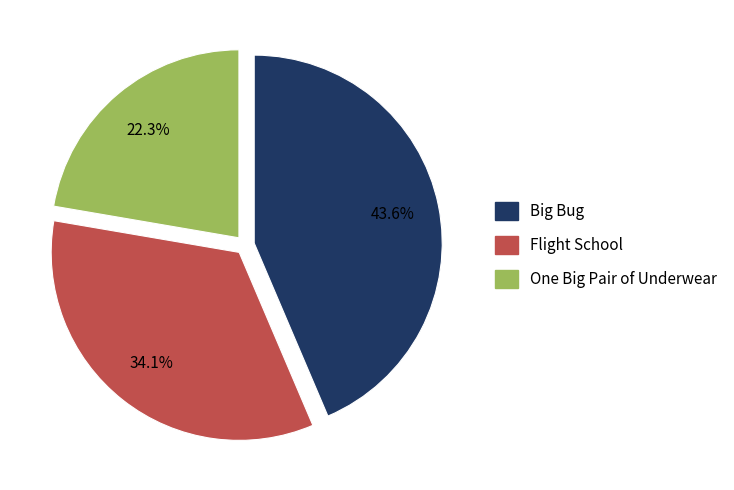

What percentage is the Flight School slice, to the nearest percent?

34%